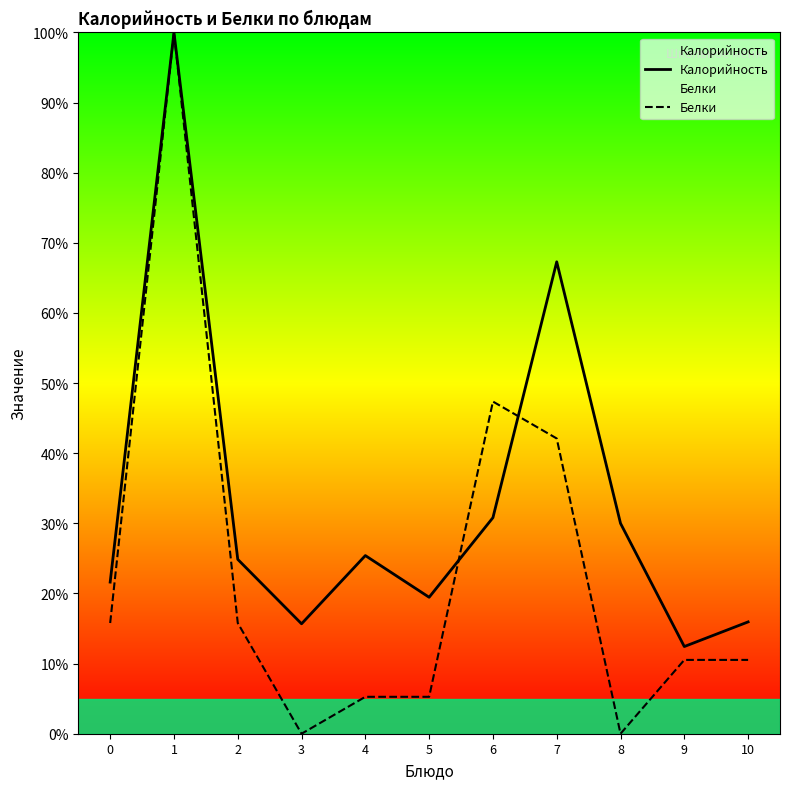

What is the average value of the Калорийность series?

33.0